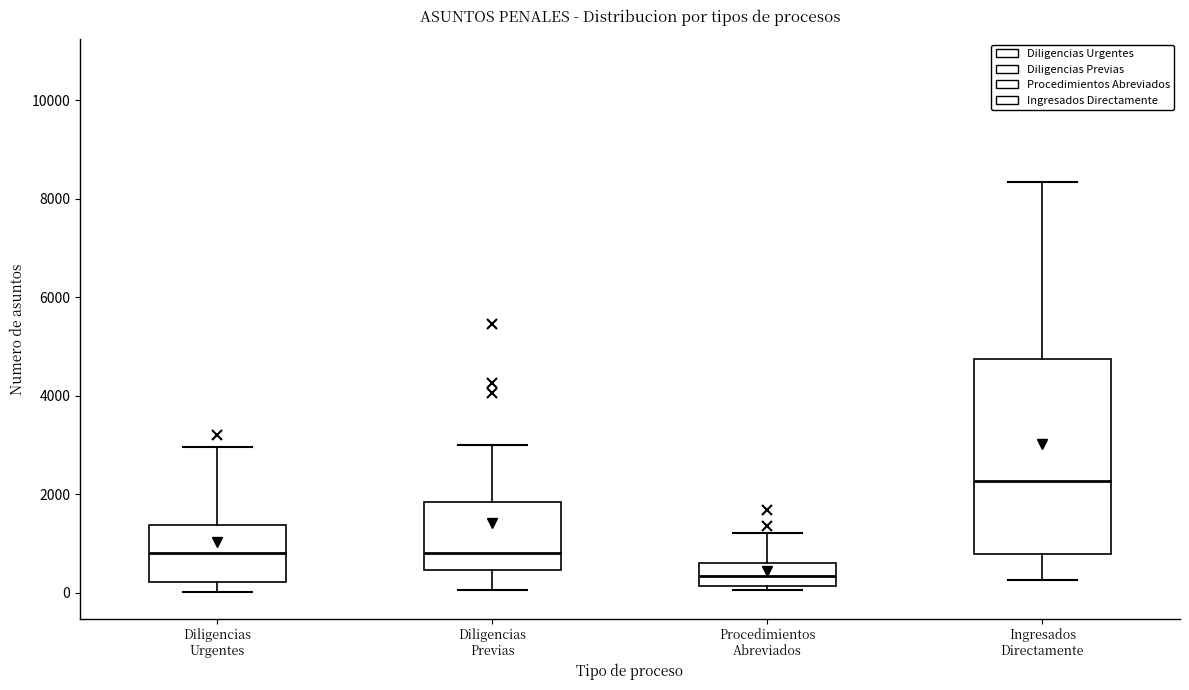

Reading left to right, read every box against the y-axis: the position of its median line, the range the box covers, and the ends of its whiskers. The values are not printed on the chart, so give them approximately, as read against the axis.

Diligencias Urgentes: median 800, box 200 to 1400, whiskers 0 to 3000
Diligencias Previas: median 800, box 400 to 1800, whiskers 0 to 3000
Procedimientos Abreviados: median 400, box 200 to 600, whiskers 0 to 1200
Ingresados Directamente: median 2200, box 800 to 4800, whiskers 200 to 8400